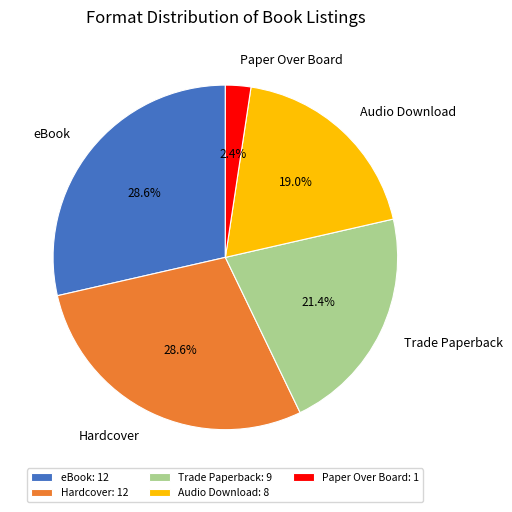

The Paper Over Board slice represents 2% of the pie. True or false?

True